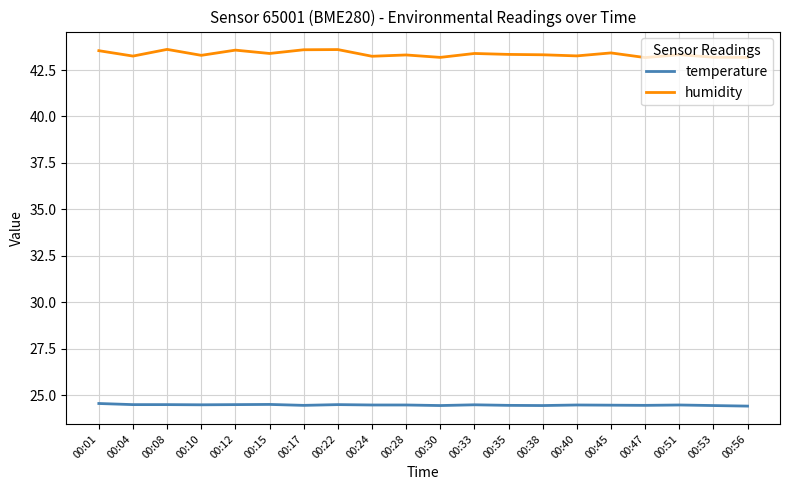

At 00:04, list the series in order from largest to smallest.

humidity, temperature